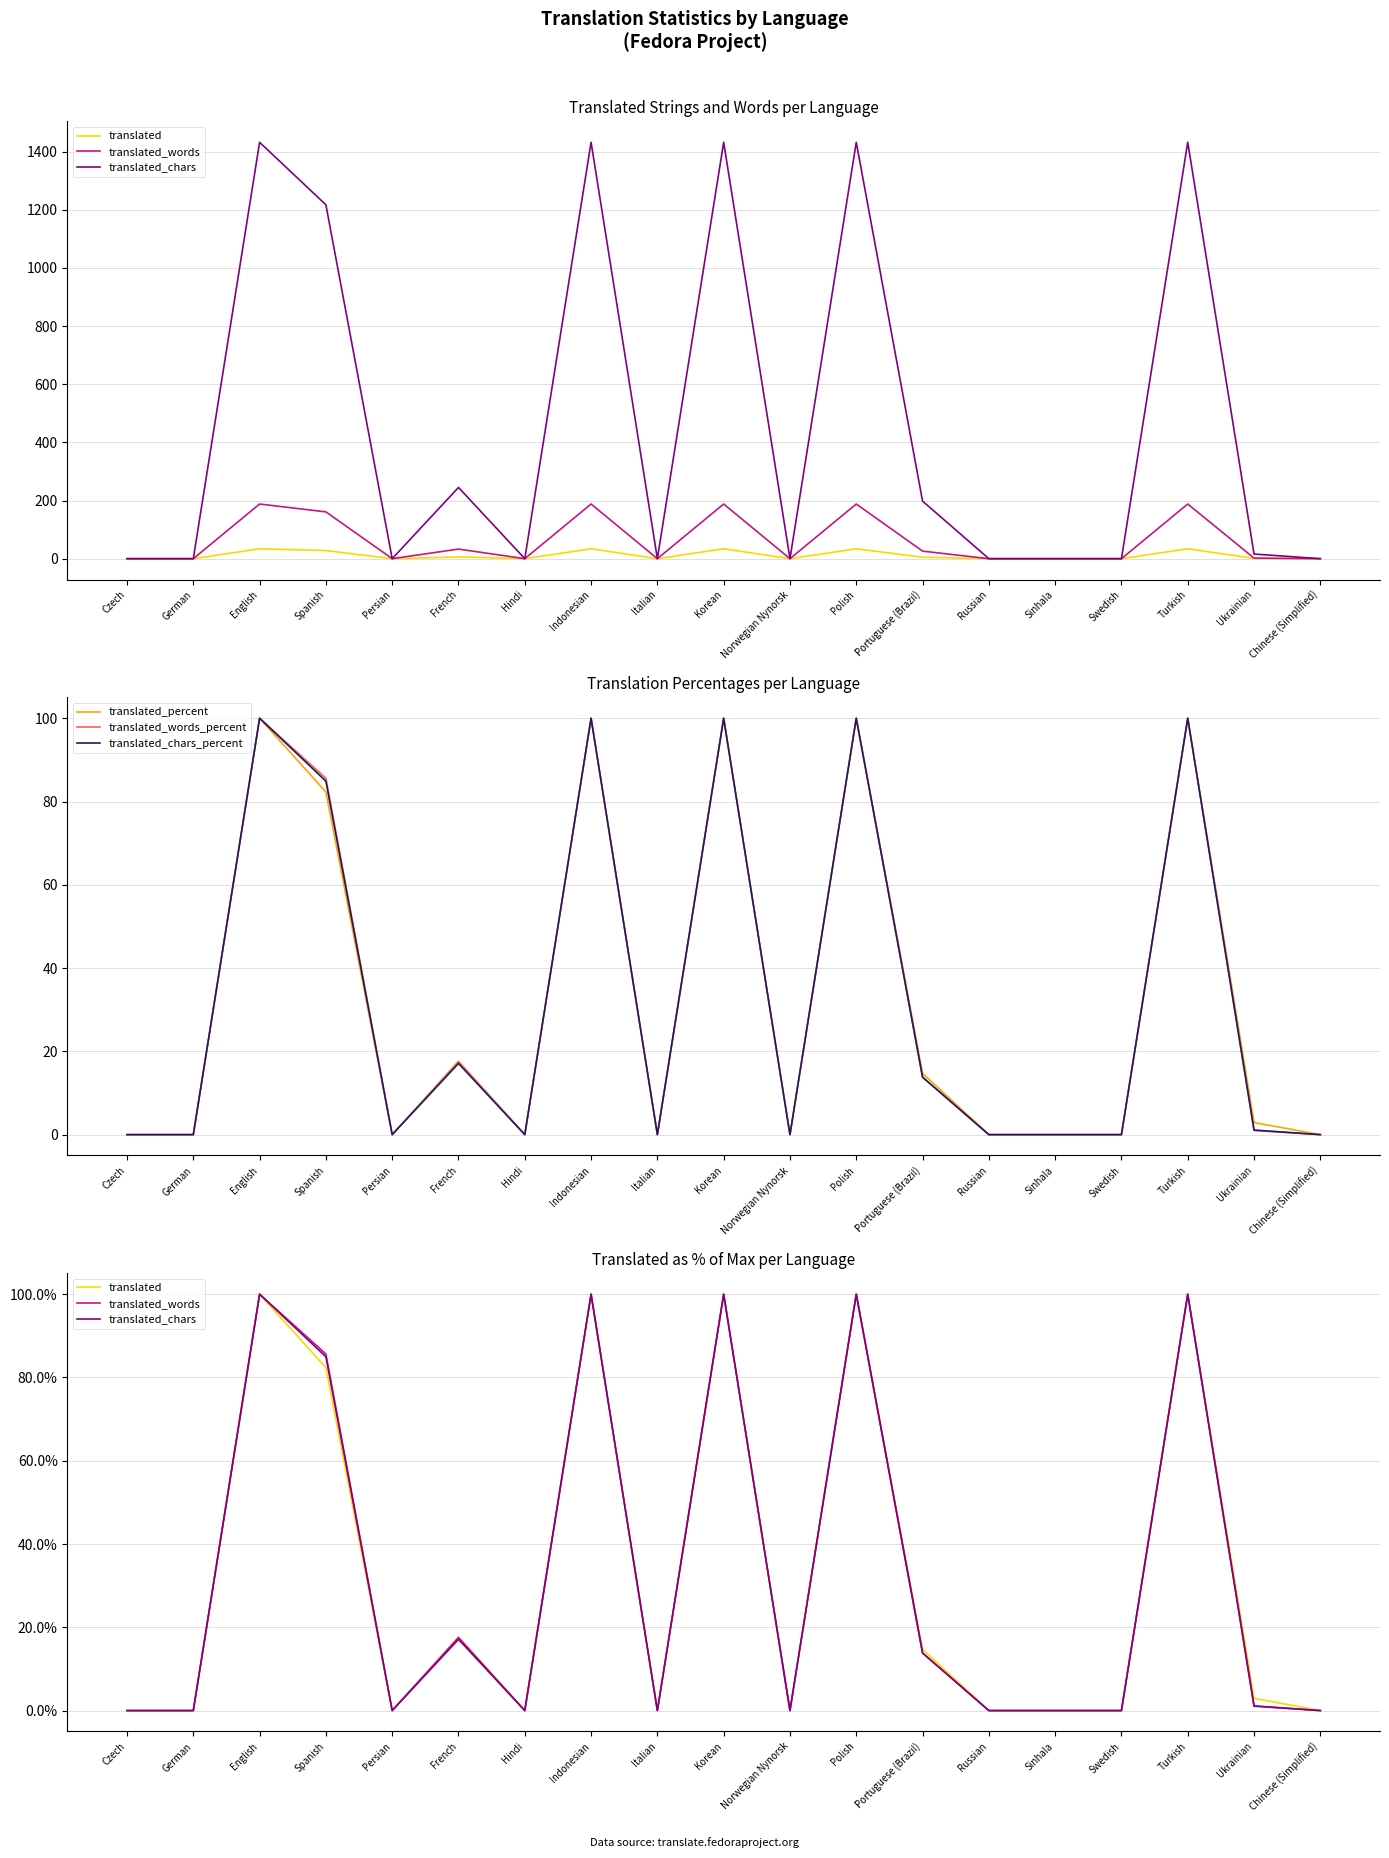

True or false: translated_chars has a value of 0.0 at Persian.

True